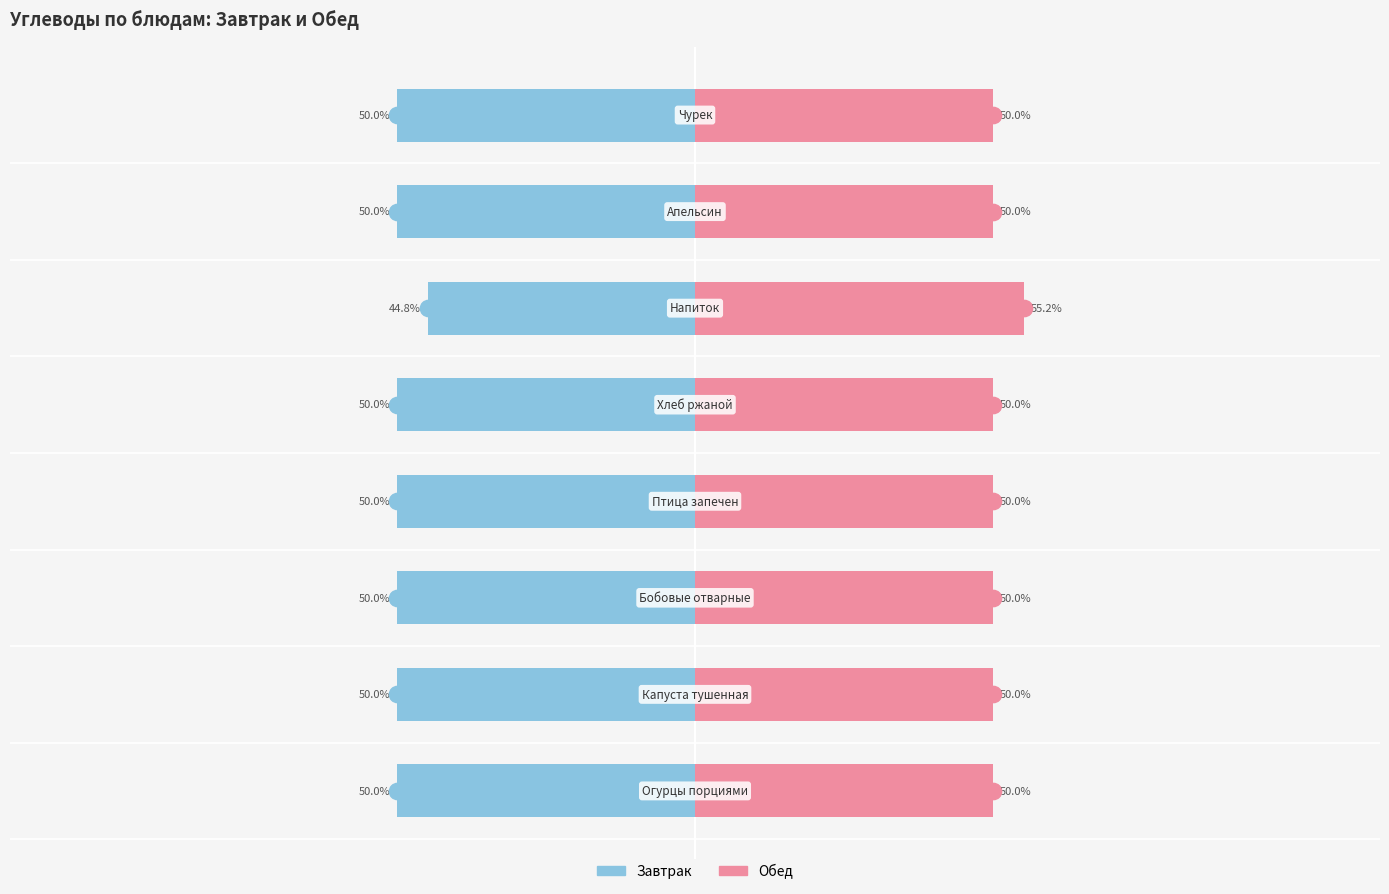

At which category is the sum across all series the highest?

5